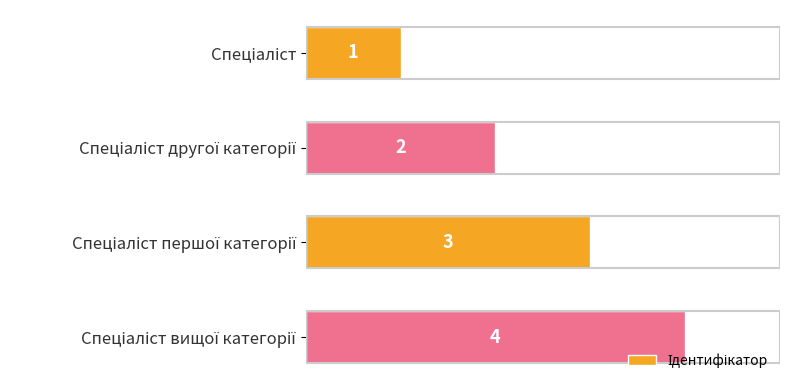

What is the sum of all values?

10